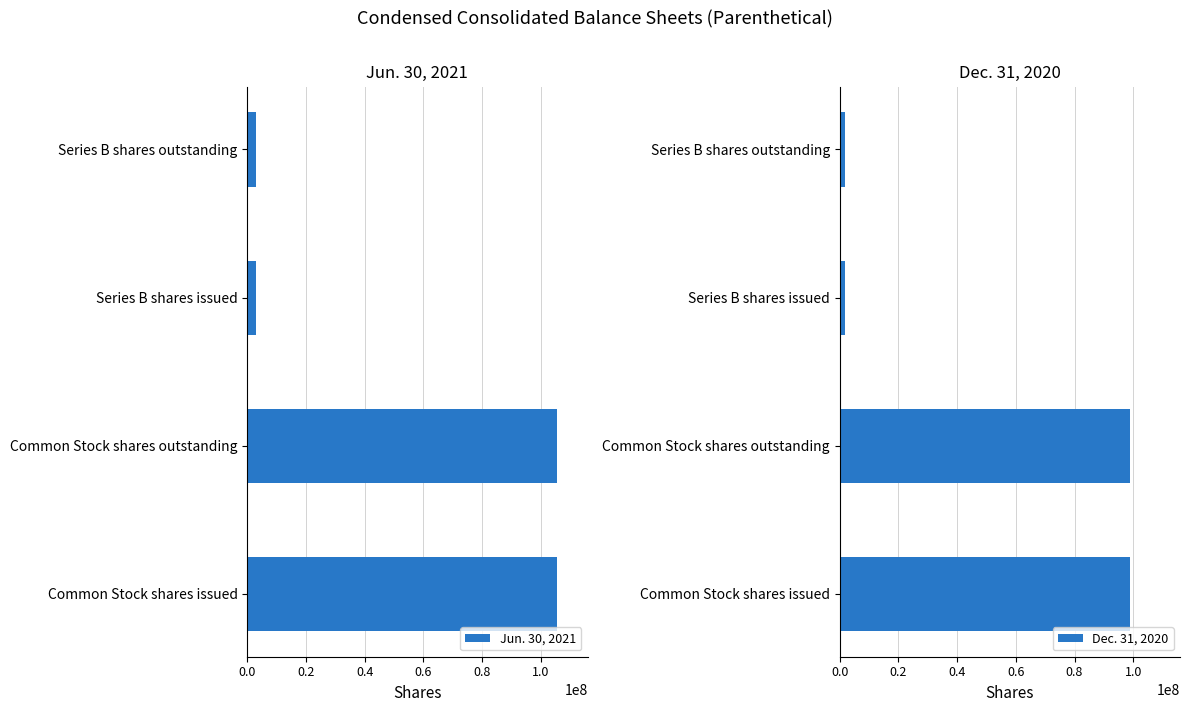

True or false: Jun. 30, 2021 has a value of 2984360 at Series B shares issued.

True